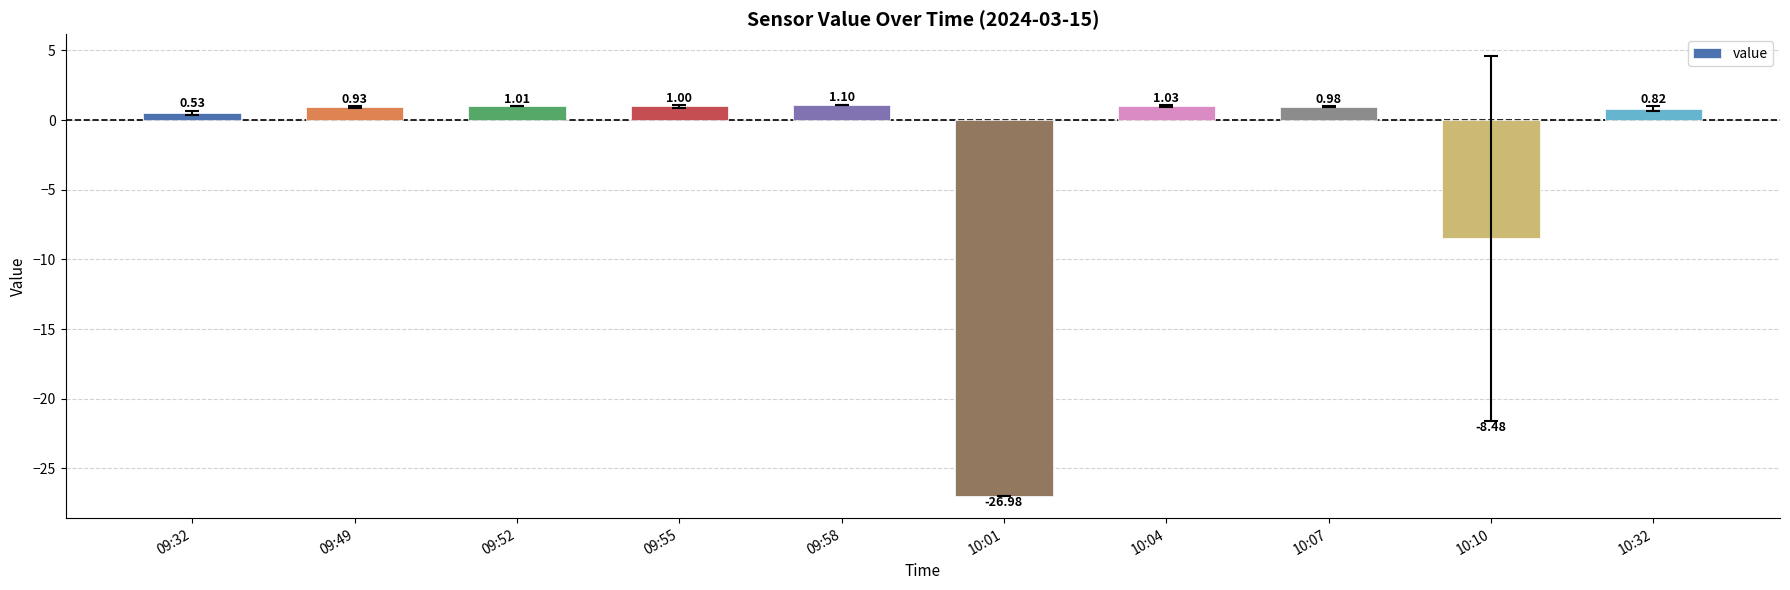

What is the change in value from 10:01 to 10:07?

+28.0